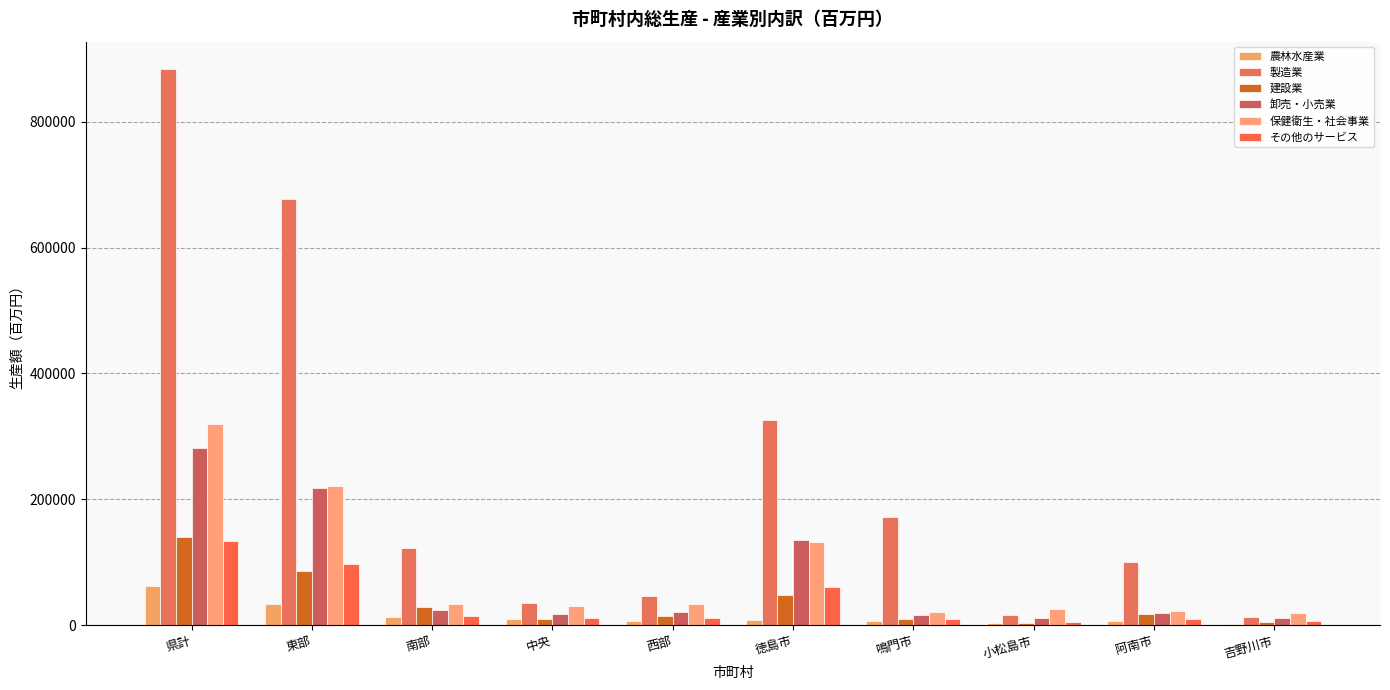

At 鳴門市, list the series in order from smallest to largest.

農林水産業, 建設業, その他のサービス, 卸売・小売業, 保健衛生・社会事業, 製造業